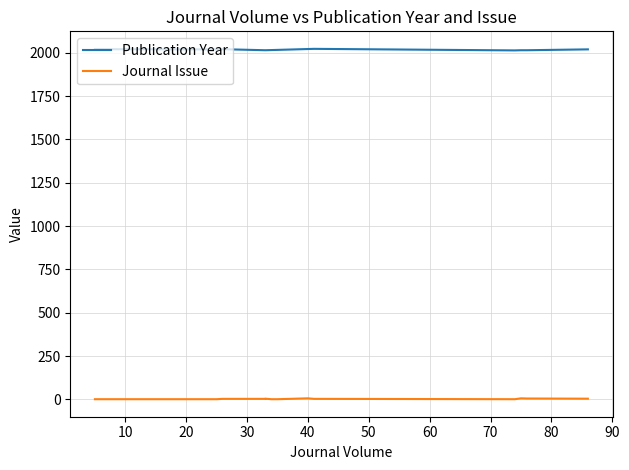

What is the difference between the maximum and minimum values in the Publication Year series?

9